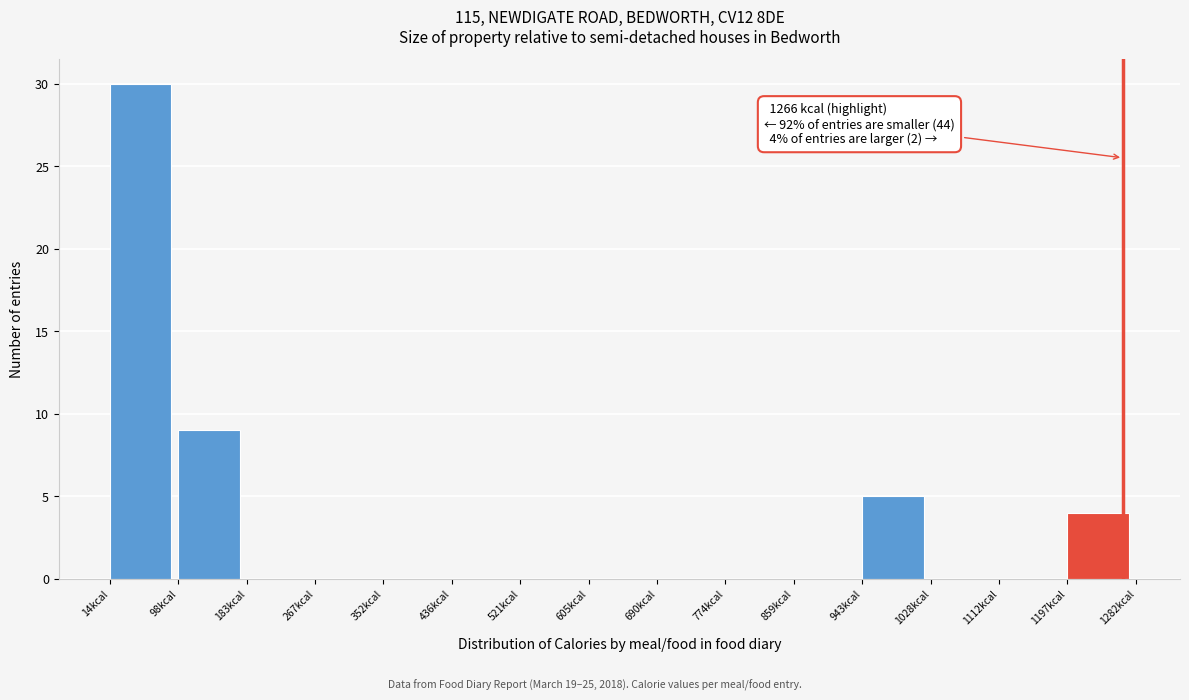

Which range on the x-axis has the tallest bar?

10 to 100